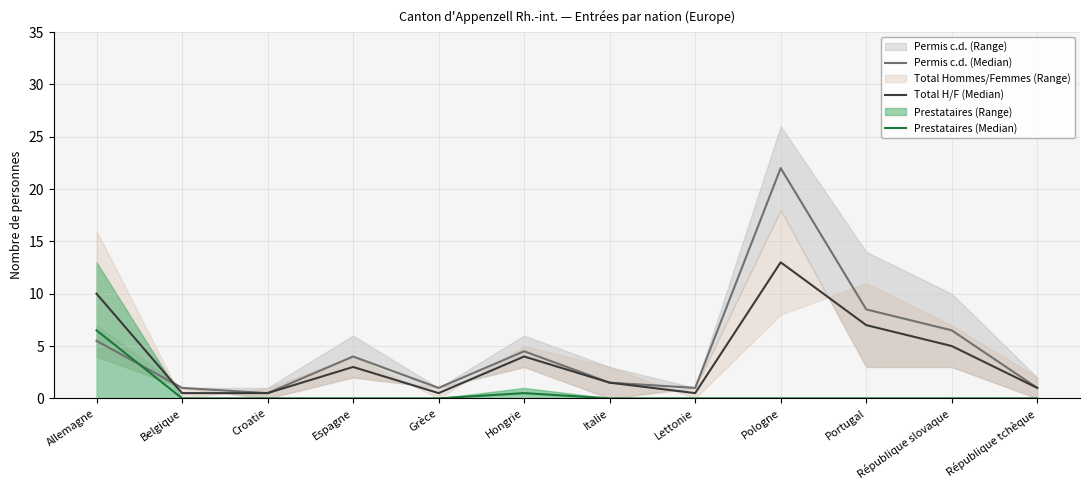

What is the difference between the maximum and second lowest values in the Total H/F (Median) series?

12.5